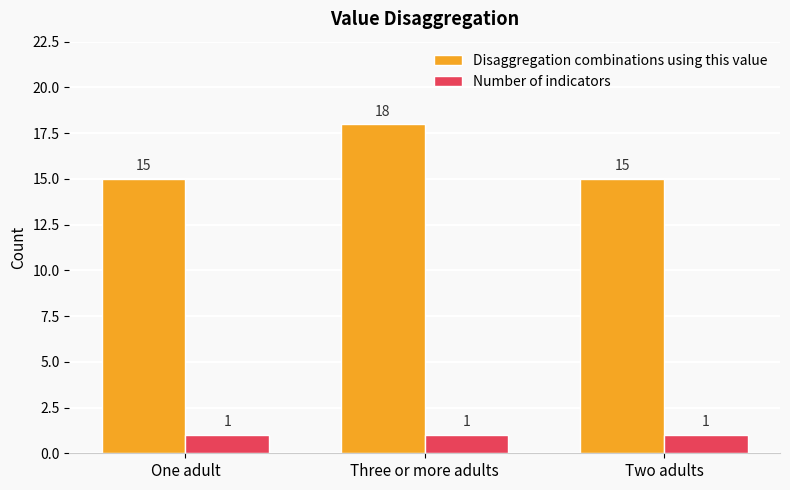

Between One adult and Three or more adults, which series saw the biggest shift?

Disaggregation combinations using this value